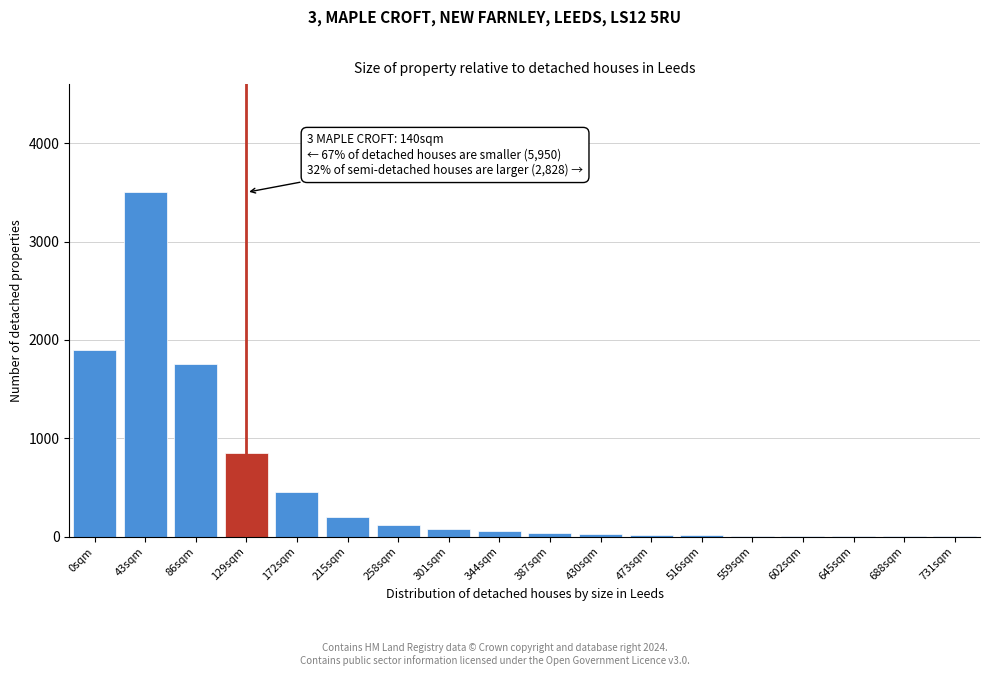

What is the greatest value displayed?

3500